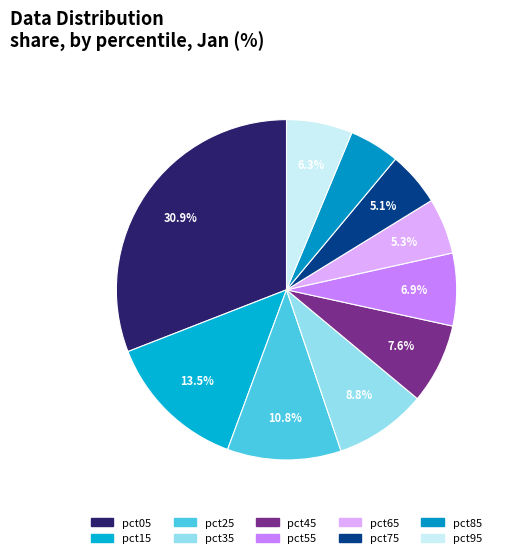

Is the sum of pct75 and pct15 greater than half?

No